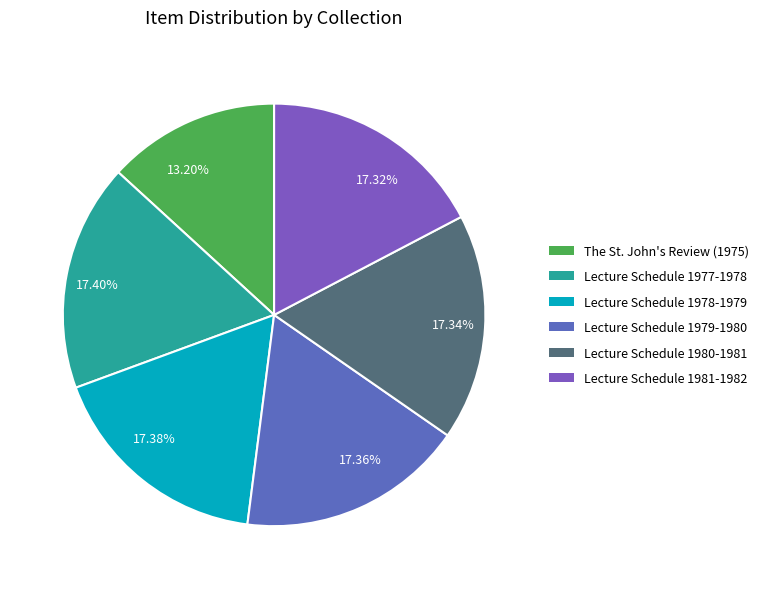

Does any single category account for the majority?

No